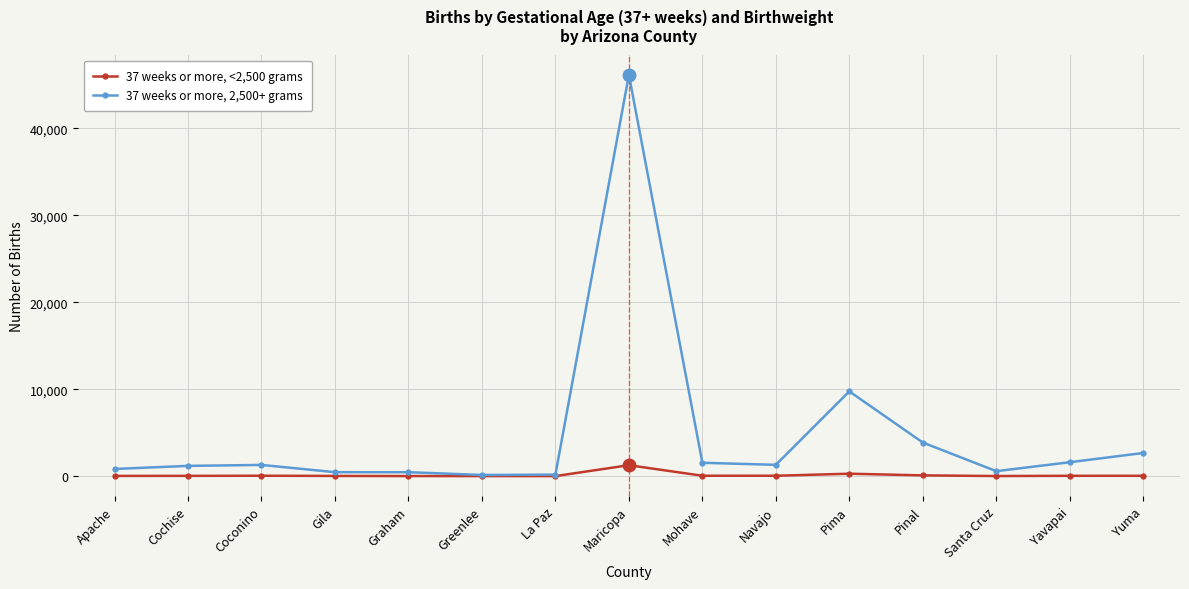

Which series has the largest total across all categories?

37 weeks or more, 2,500+ grams